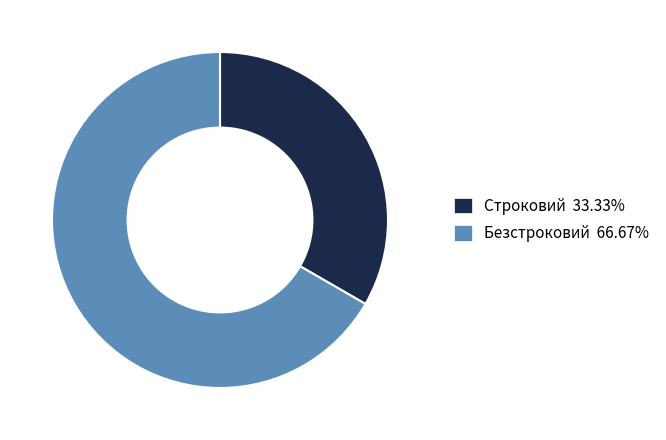

Between Безстроковий and Строковий, which is larger?

Безстроковий